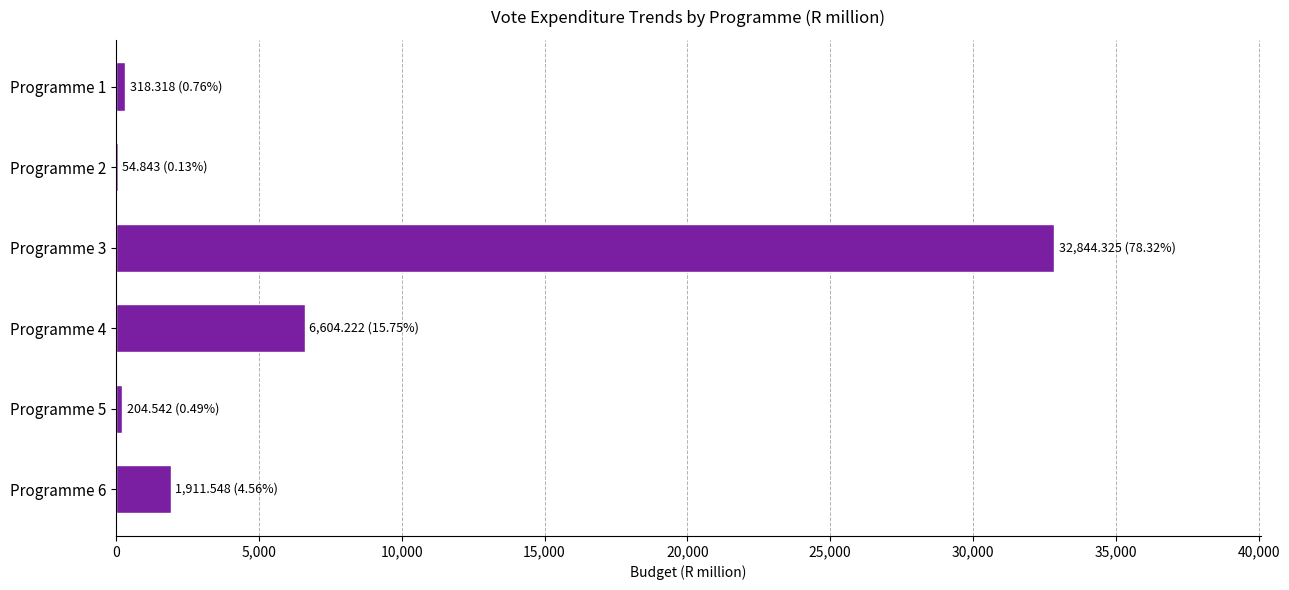

What is the change in value from Programme 3 to Programme 6?

-30932.8